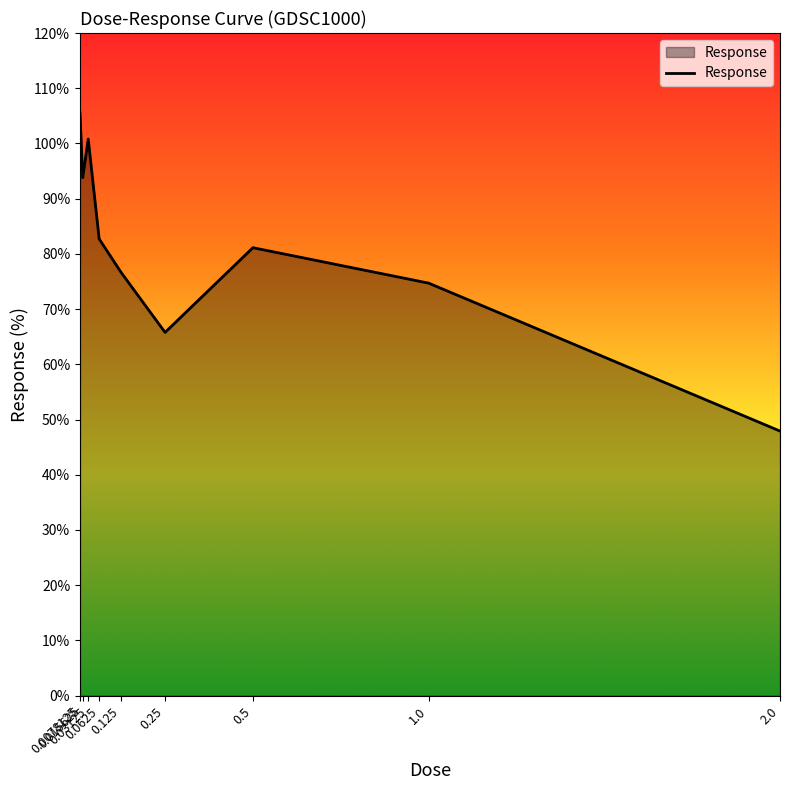

Does the chart have visible grid lines?

No